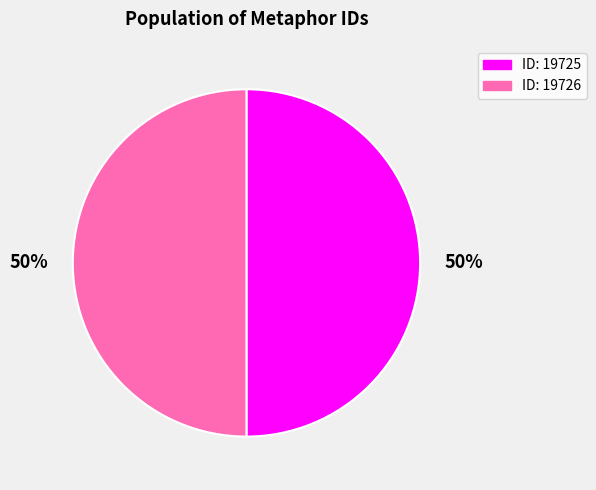

To the nearest percent, what is the average slice percentage?

50%